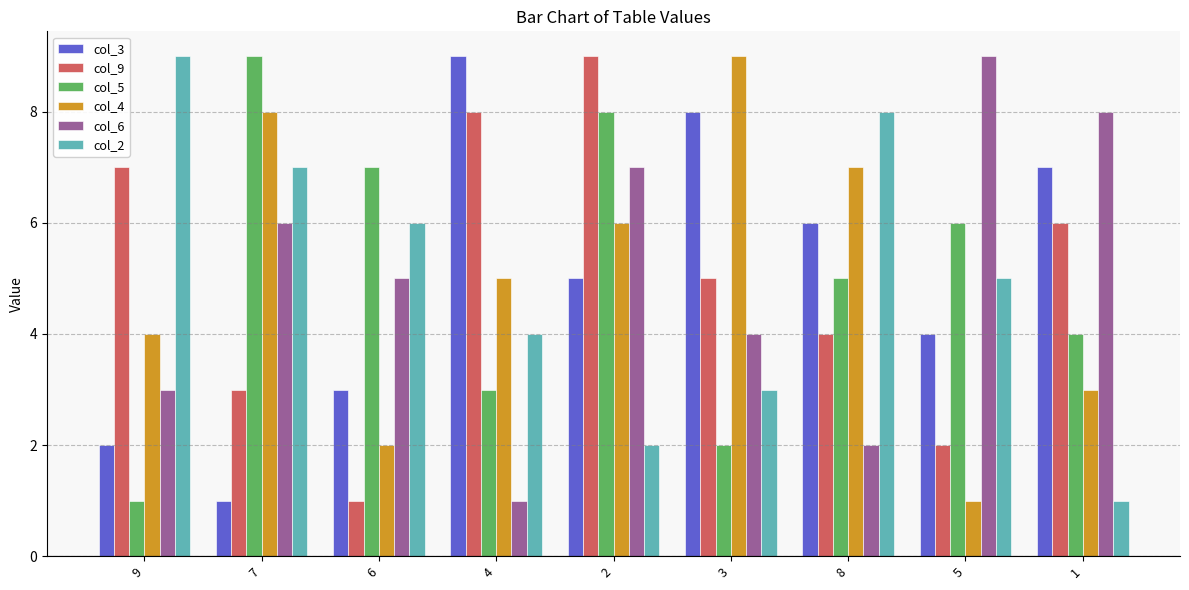

Rank the categories by col_5 value from highest to lowest.

7, 2, 6, 5, 8, 1, 4, 3, 9